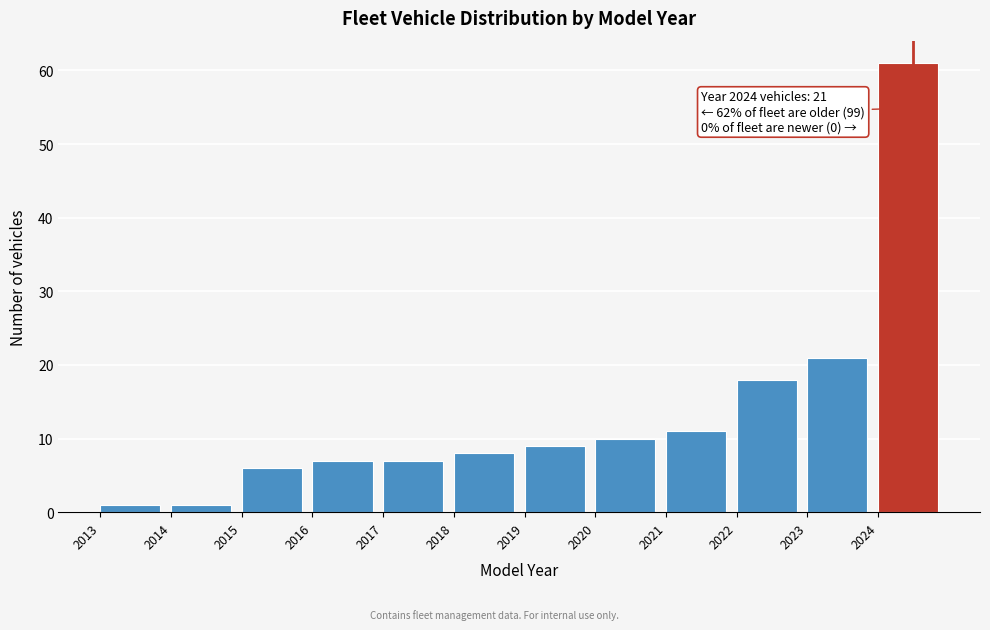

Over which range of the x-axis is the bar tallest?

2024 to 2025